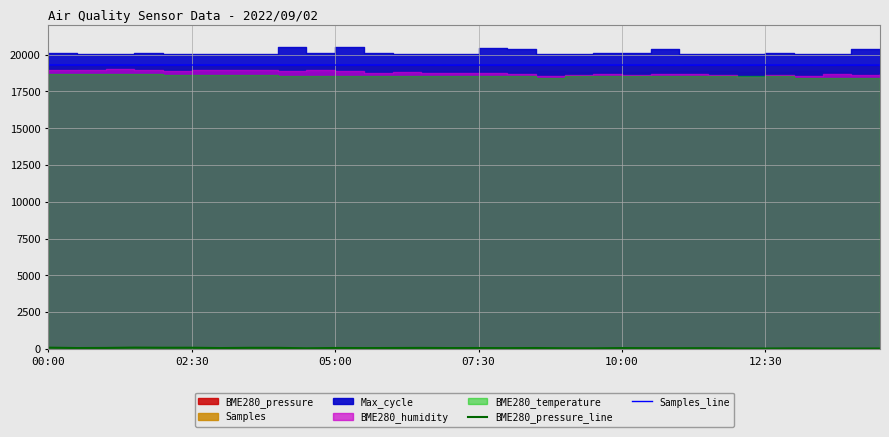

How many data points does each series have?

30